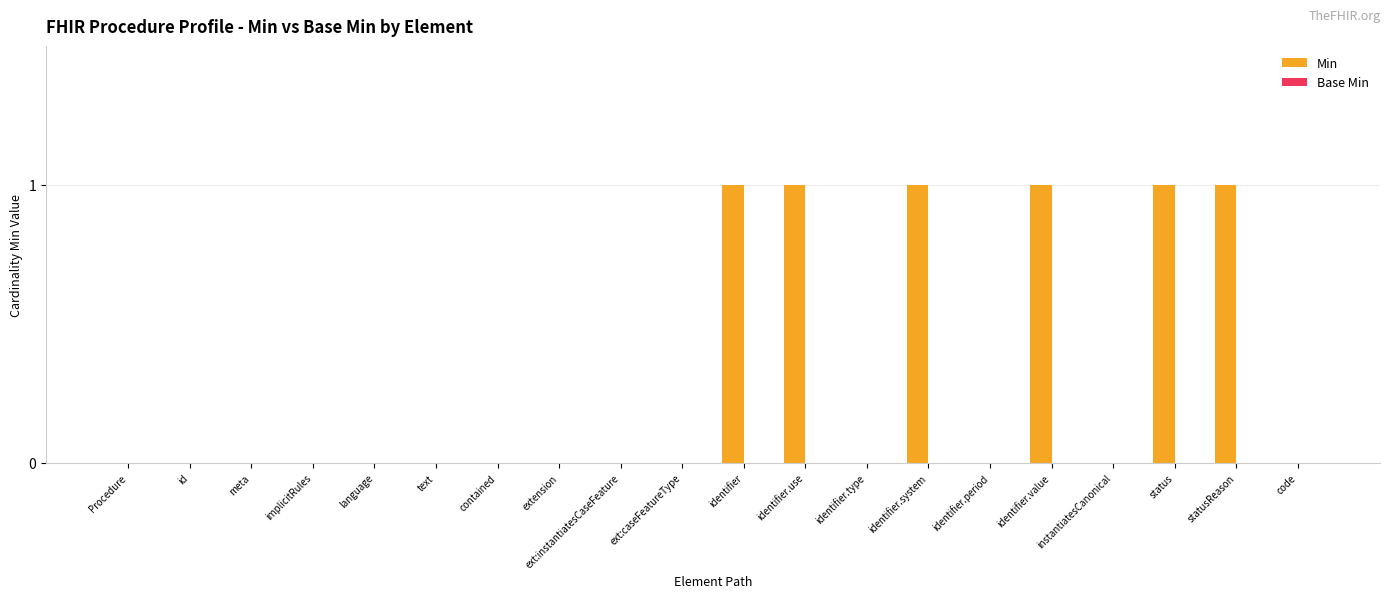

Is it true that the value at ext:caseFeatureType is 0?

True